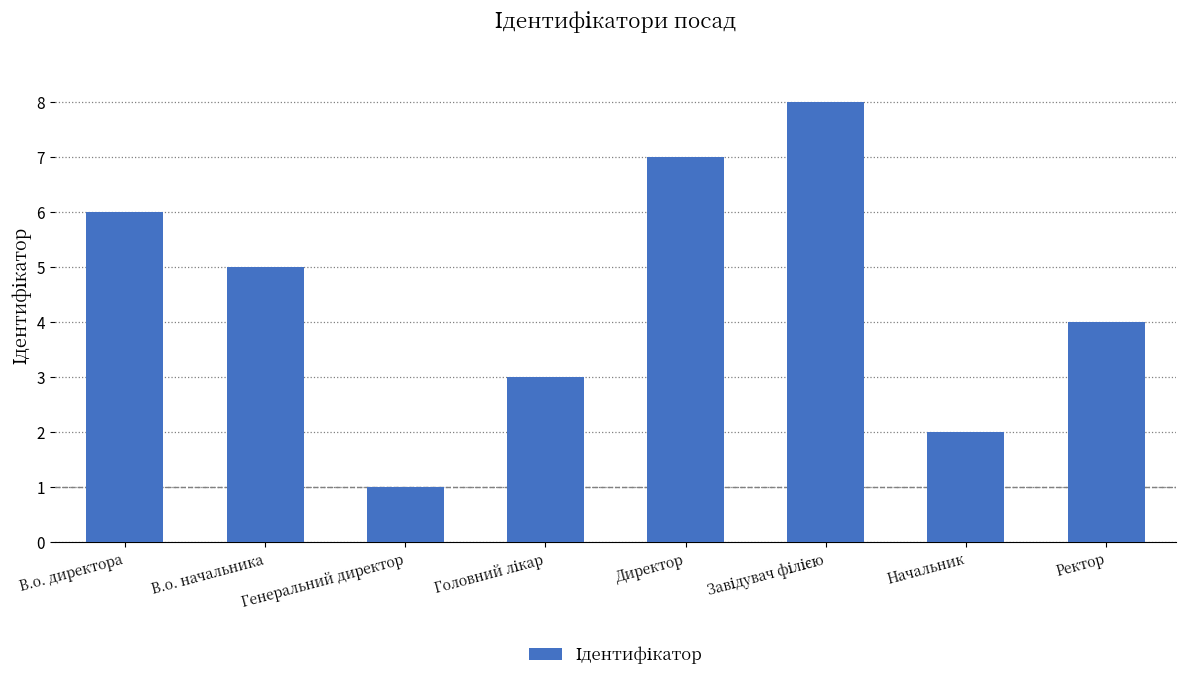

True or false: the data shows 2 at Начальник.

True